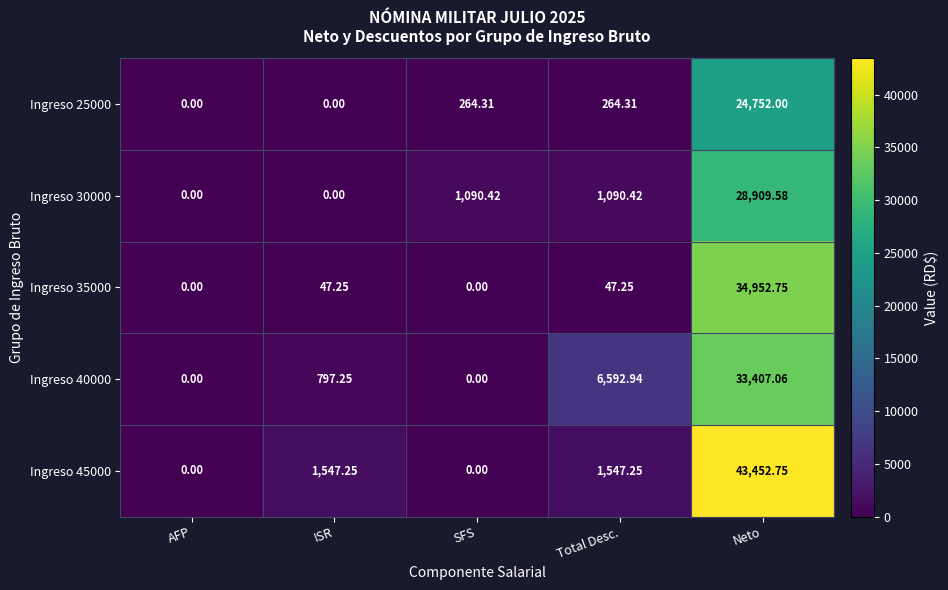

At which label does Ingreso 45000 first exceed 1547?

ISR